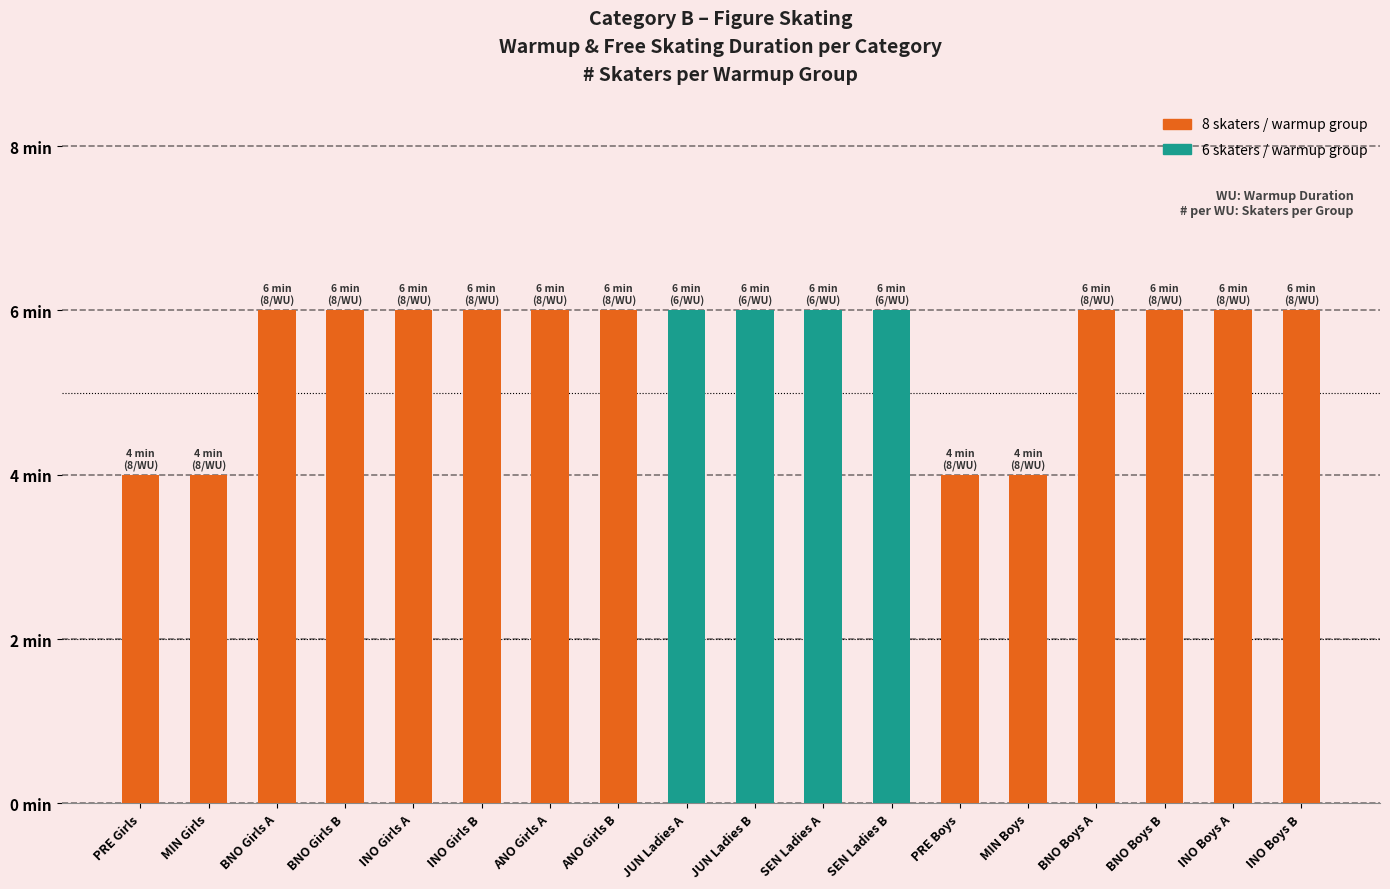

What value does the data have at MIN Girls?

4